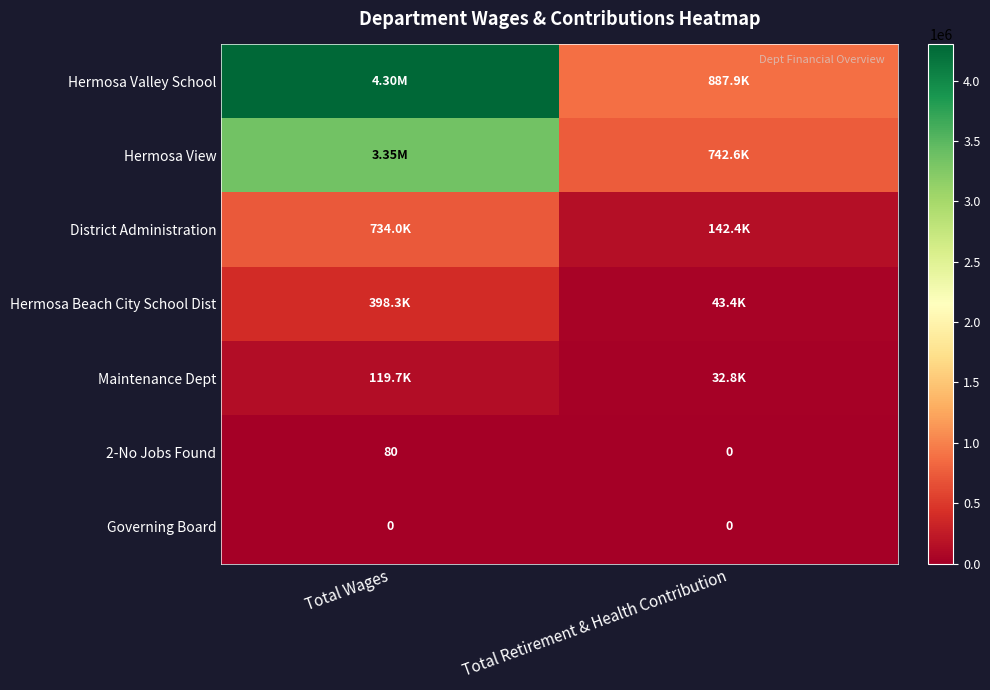

Between Total Wages and Total Retirement & Health Contribution, which series saw the biggest shift?

Hermosa Valley School